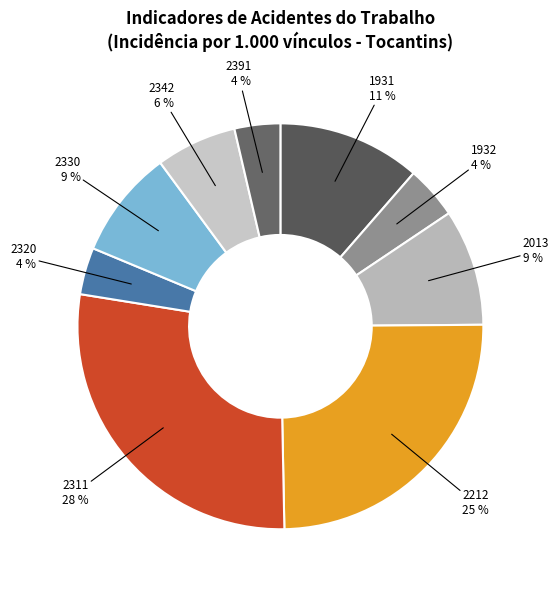

The 2342 slice represents 6% of the pie. True or false?

True